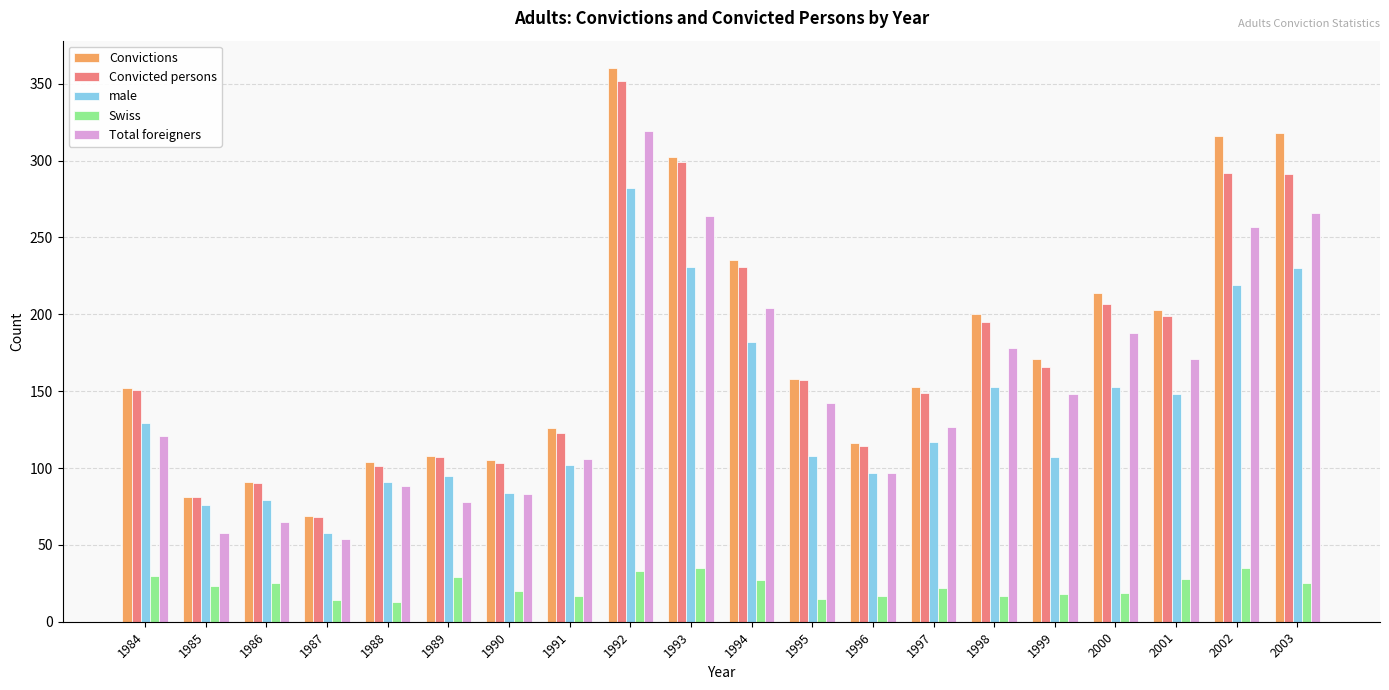

What is the difference between the Swiss values at 1998 and 1997?

5